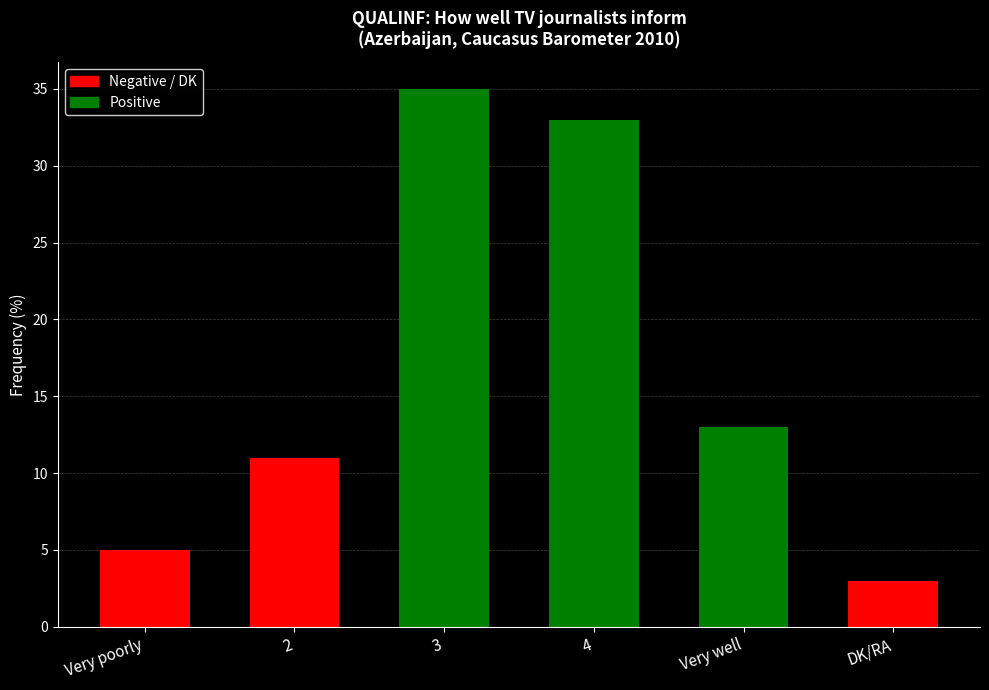

Rank the categories by value from highest to lowest.

3, 4, Very well, 2, Very poorly, DK/RA